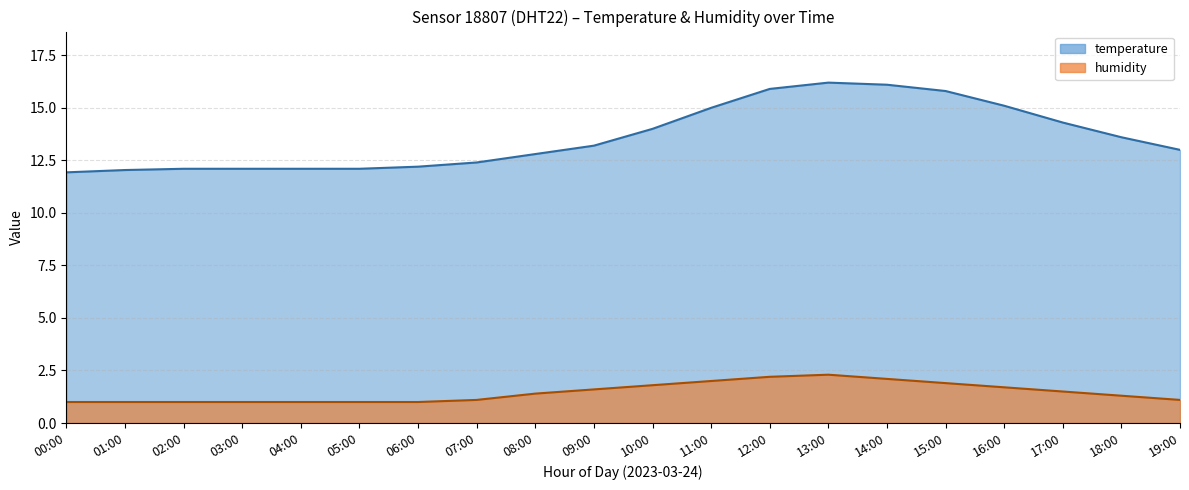

True or false: there are more than 1 points higher than both neighbors.

False